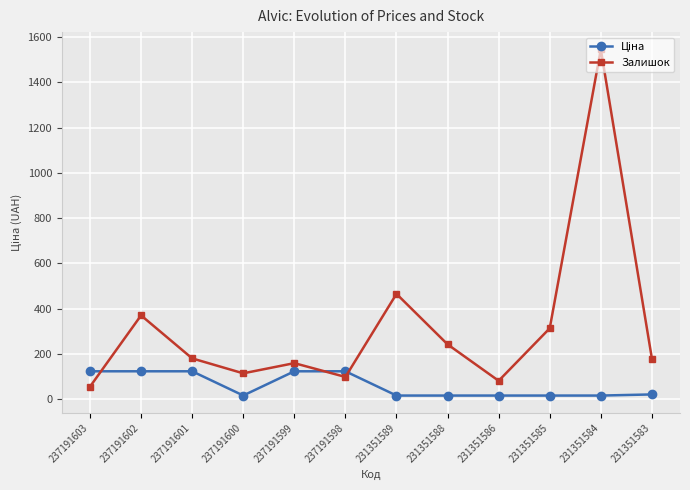

How many interior local valleys does the Залишок series have?

3